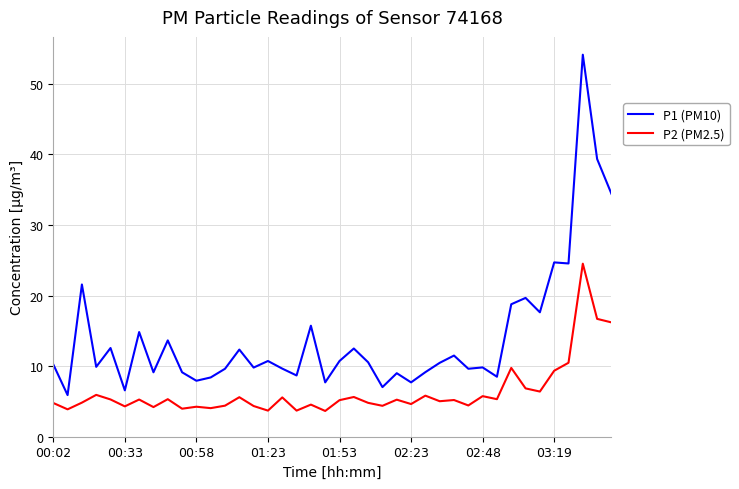

What is the maximum value for P2 (PM2.5)?

24.5